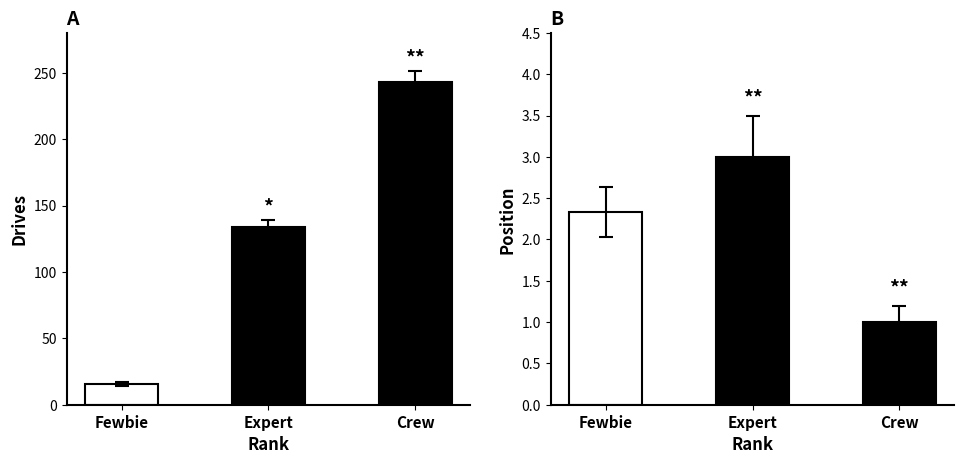

How many values in the Drives series are below 134?

1